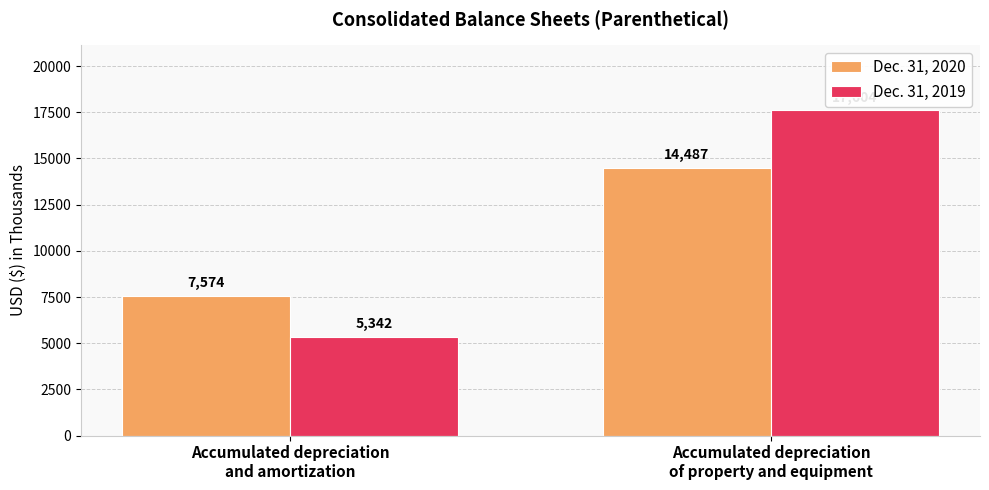

At which category is the sum across all series the highest?

Accumulated depreciation
of property and equipment